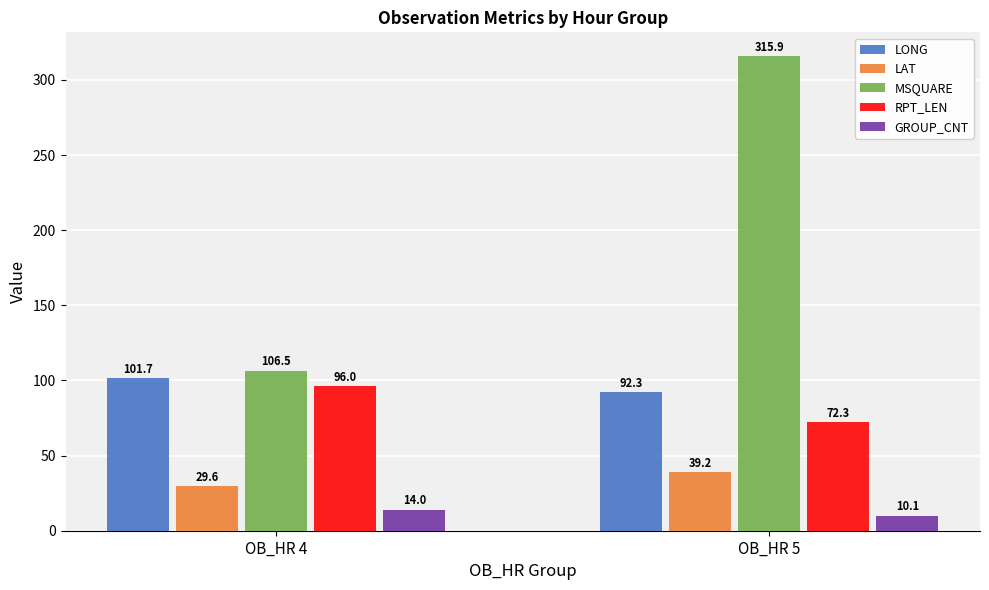

What is the value of the RPT_LEN bar at the 1st from the left?

96.0